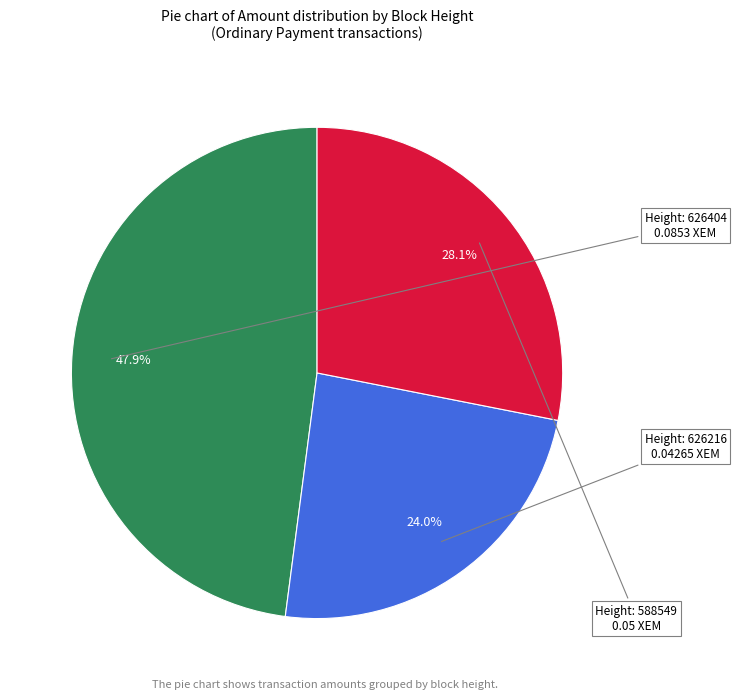

To the nearest percent, what is the average slice percentage?

33%